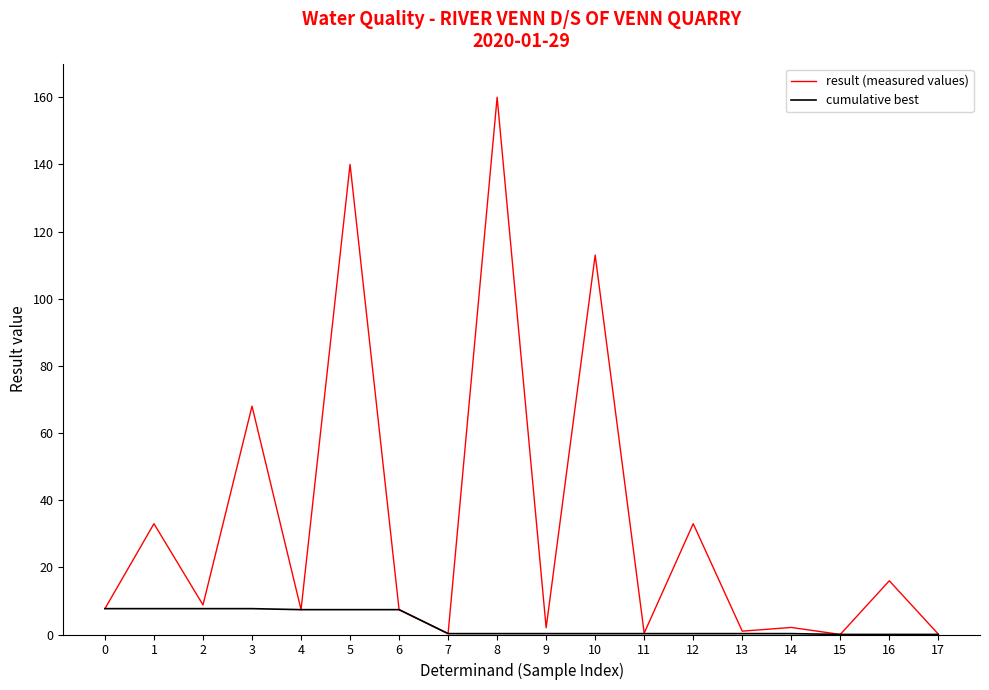

What are all the series names shown in the legend?

result (measured values), cumulative best